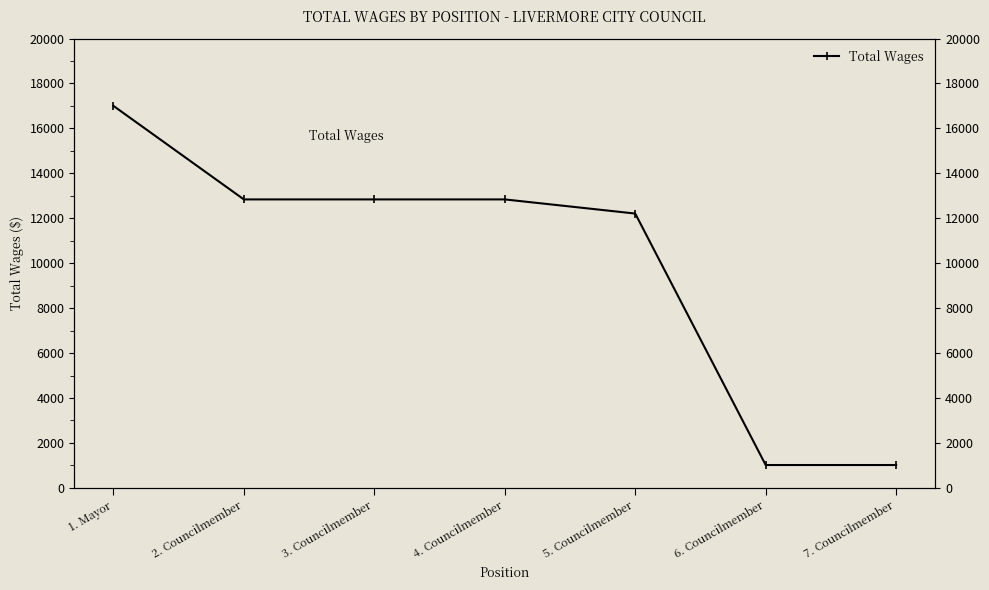

What is the difference between the maximum and minimum values?

15986